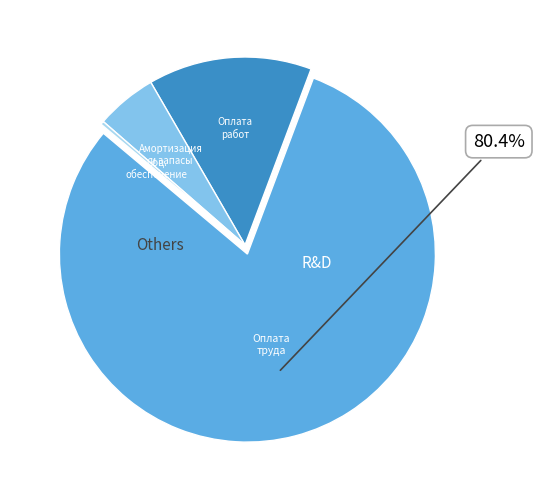

Is there any slice that represents more than half of the pie?

Yes